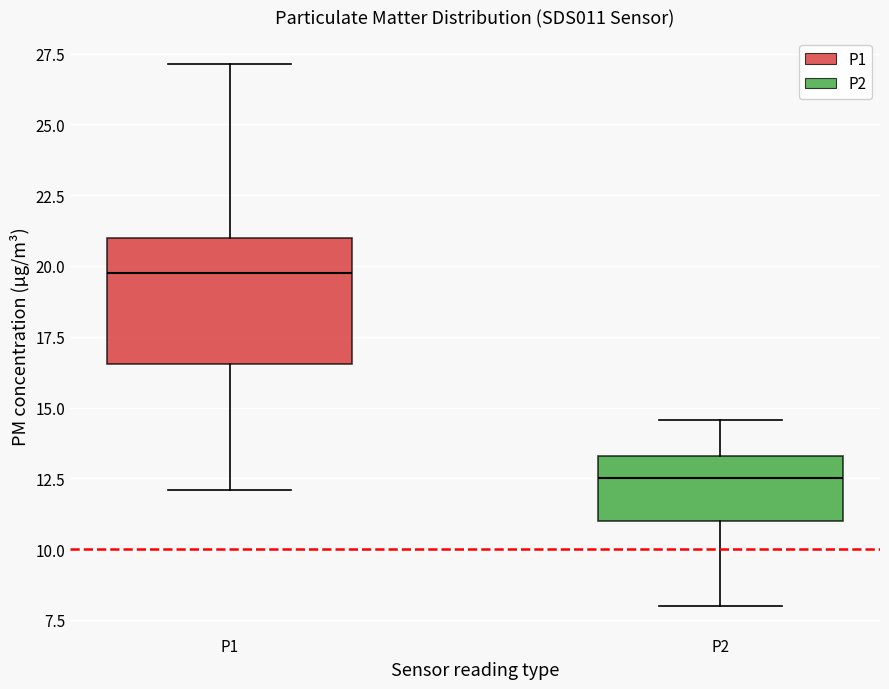

Reading left to right, read every box against the y-axis: the position of its median line, the range the box covers, and the ends of its whiskers. The values are not printed on the chart, so give them approximately, as read against the axis.

P1: median 20.0, box 16.5 to 21.0, whiskers 12.0 to 27.0
P2: median 12.5, box 11.0 to 13.5, whiskers 8.0 to 14.5